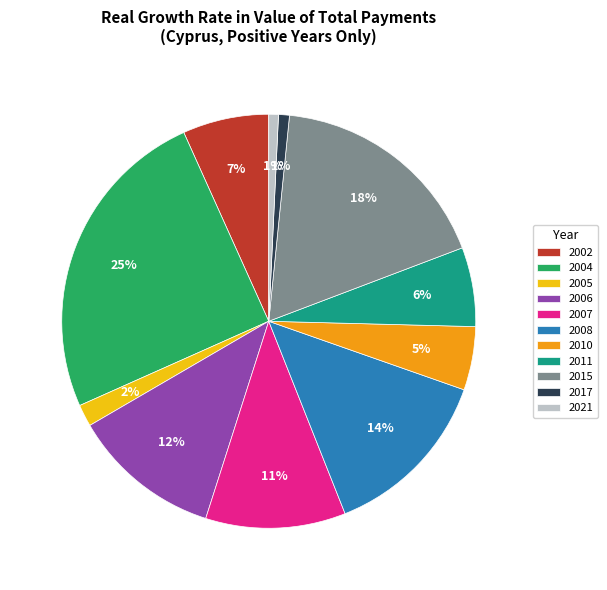

Does 2004 represent more than half of the total?

No